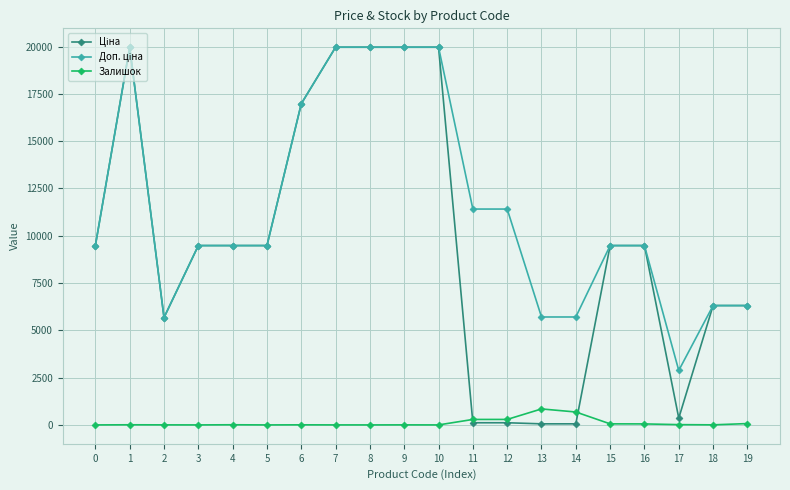

What is the difference between the highest and lowest values at 3?

9480.1